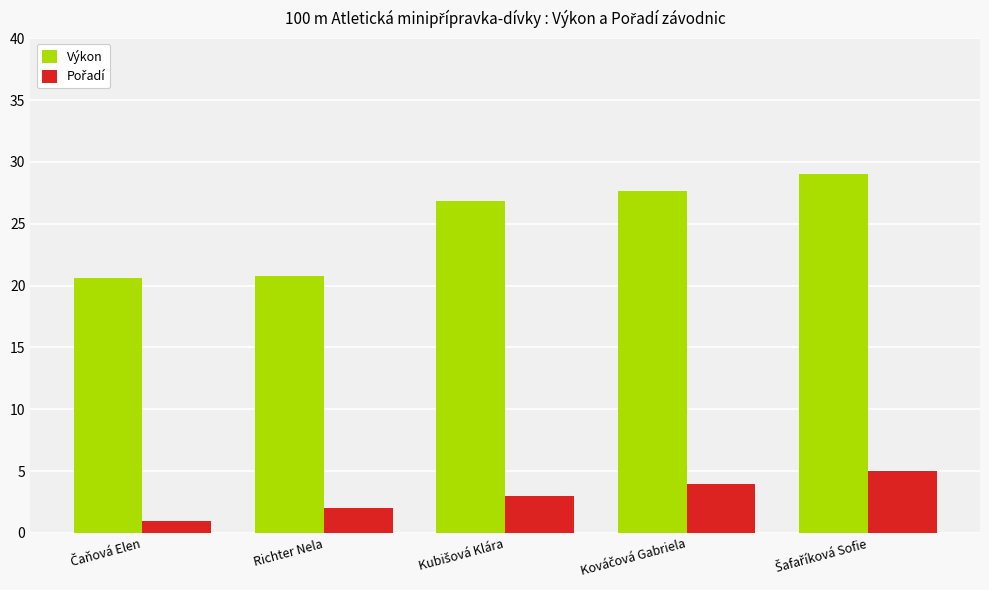

Which series has the widest spread of values?

Výkon